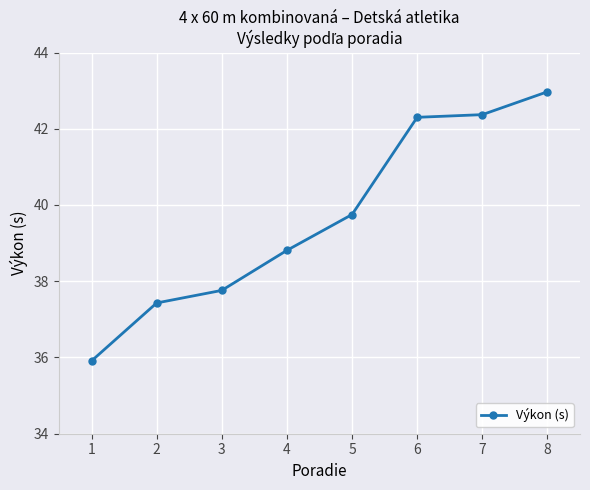

What is the value of the 3rd point from the left?

37.8